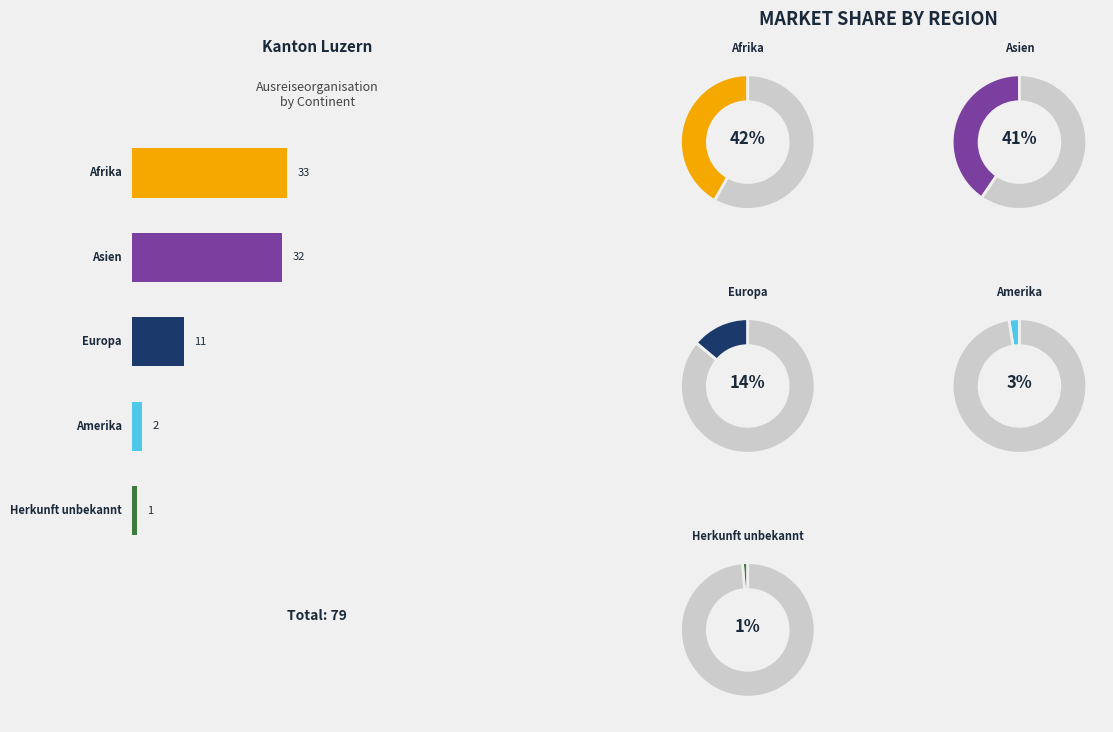

What is the change in value from Asien to Amerika?

-30